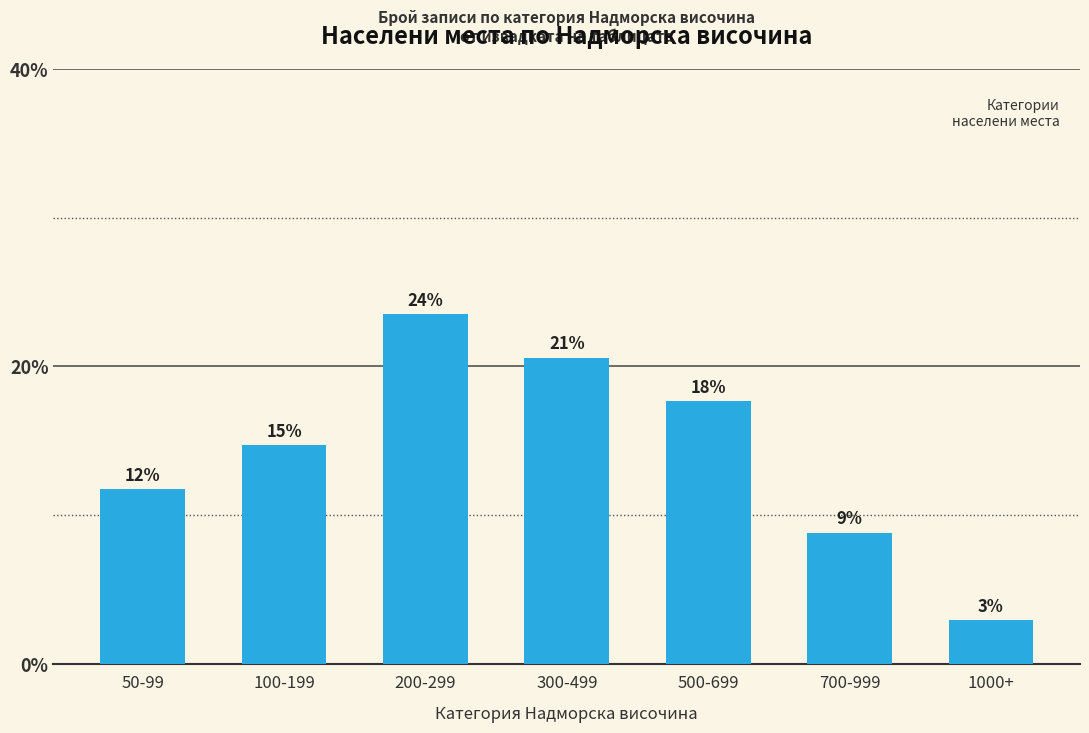

Reading left to right, extract all data points from this chart.

11.8	14.7	23.5	20.6	17.6	8.8	2.9